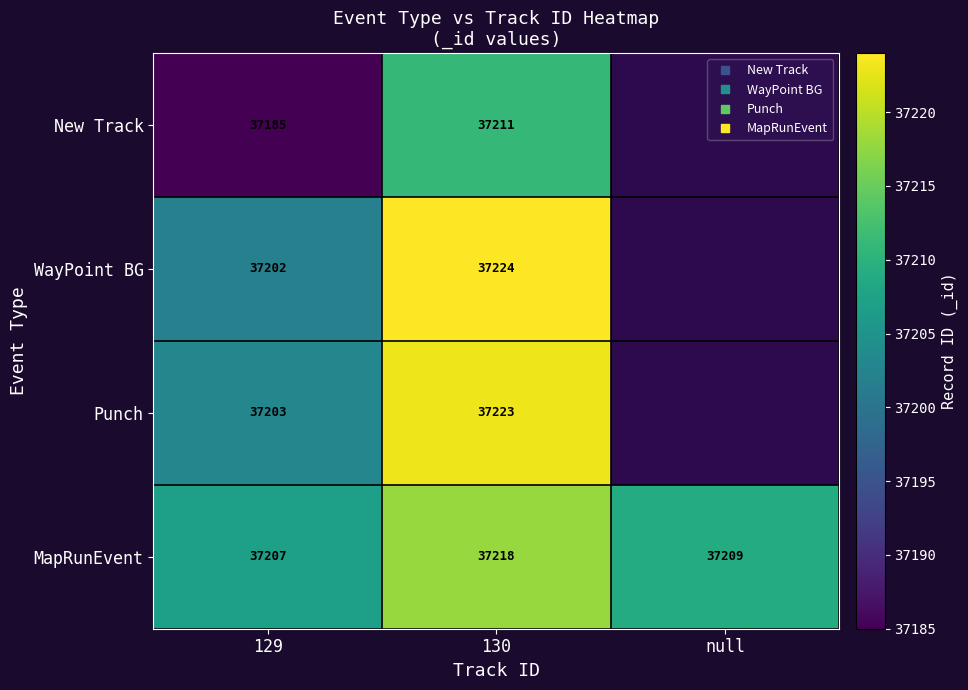

At how many categories does at least one series exceed 37197?

3